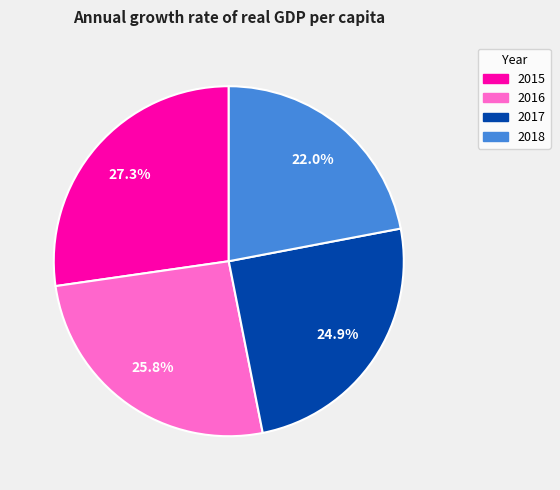

Between 2015 and 2016, which is larger?

2015